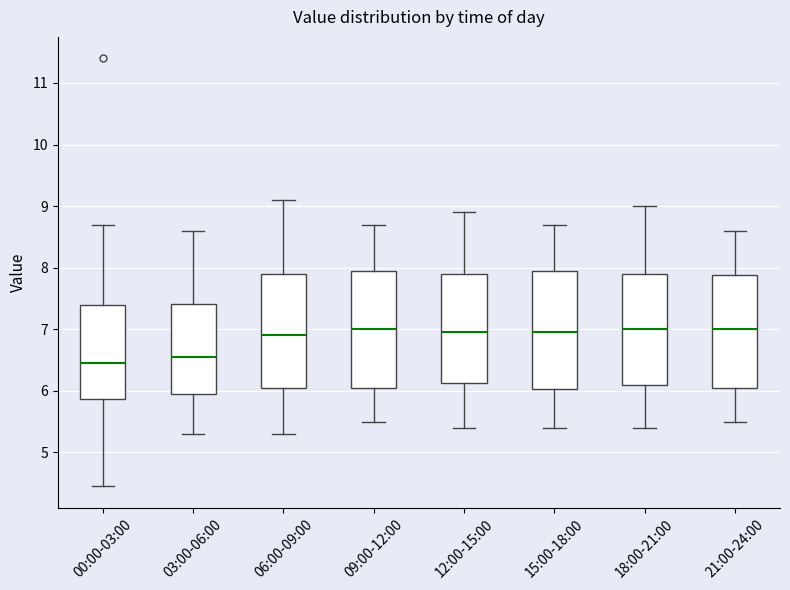

Where does the median line of the box for 18:00-21:00 sit on the y-axis? The values are not printed on the chart, so give them approximately, as read against the axis.

7.0